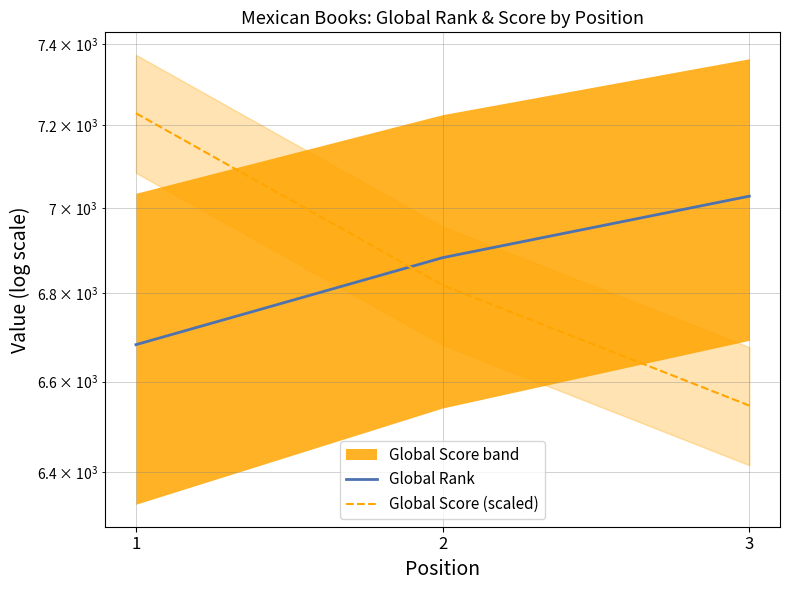

The Global Rank series shows 3845.4 at 1. True or false?

False